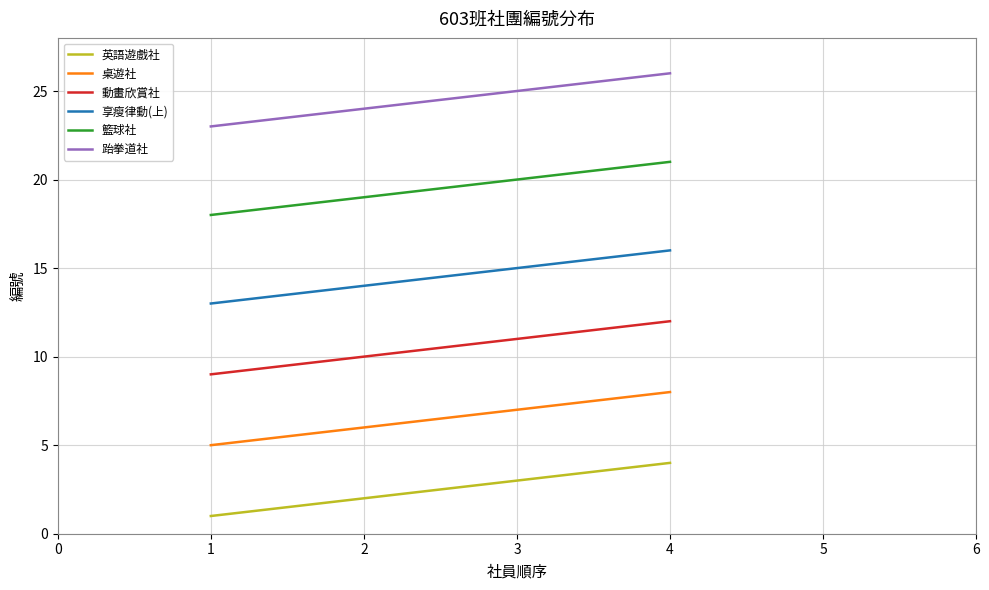

What is the maximum value shown in the chart?

26